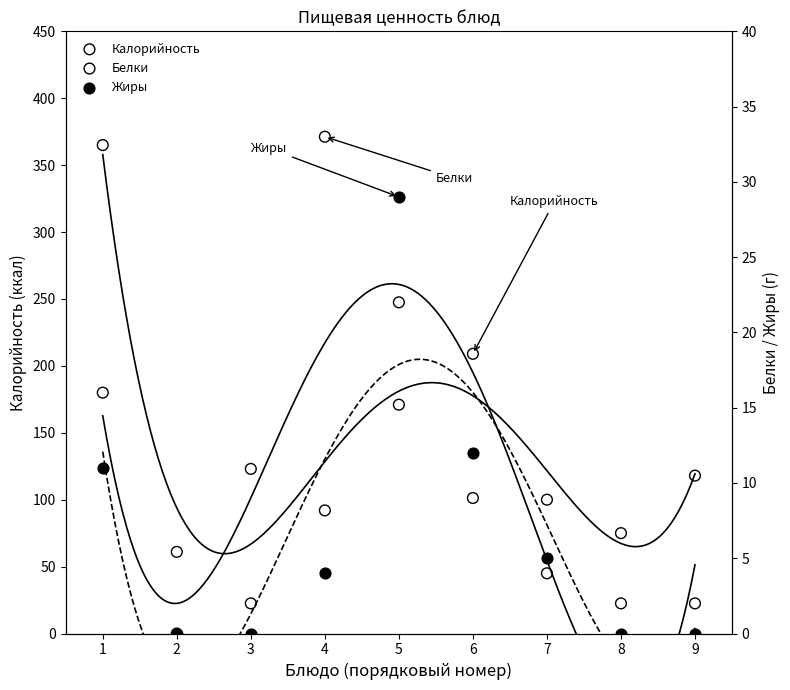

Which series has the largest total across all categories?

Калорийность